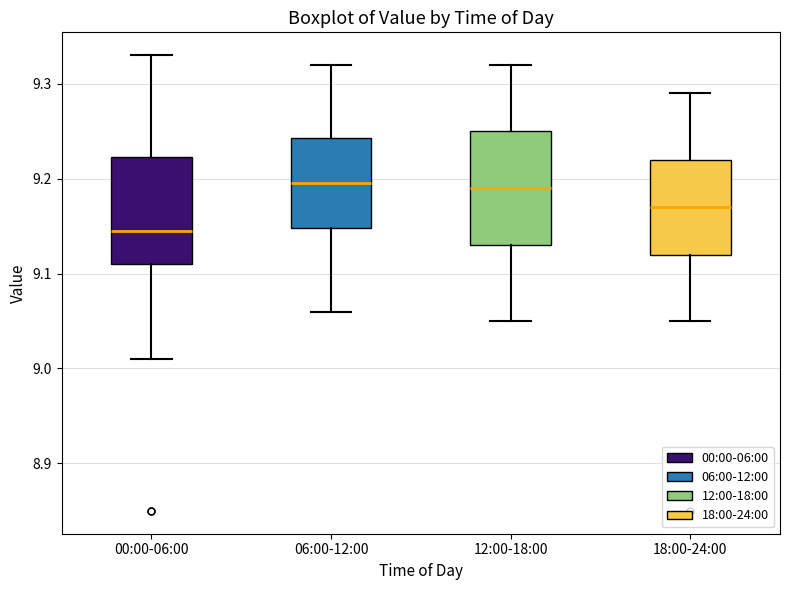

Reading left to right, read every box against the y-axis: the position of its median line, the range the box covers, and the ends of its whiskers. The values are not printed on the chart, so give them approximately, as read against the axis.

00:00-06:00: median 9.15, box 9.11 to 9.22, whiskers 9.01 to 9.33
06:00-12:00: median 9.20, box 9.15 to 9.24, whiskers 9.06 to 9.32
12:00-18:00: median 9.19, box 9.13 to 9.25, whiskers 9.05 to 9.32
18:00-24:00: median 9.17, box 9.12 to 9.22, whiskers 9.05 to 9.29